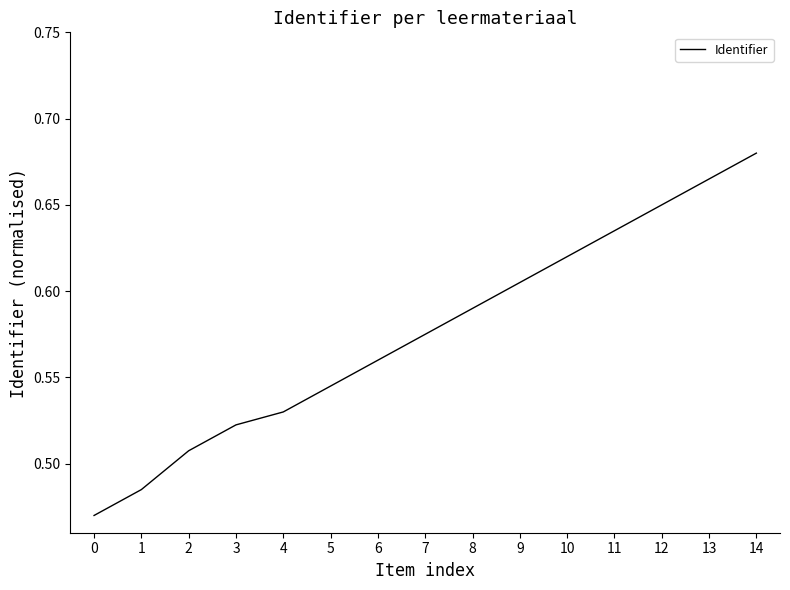

Which has a higher value, 12 or 4?

12